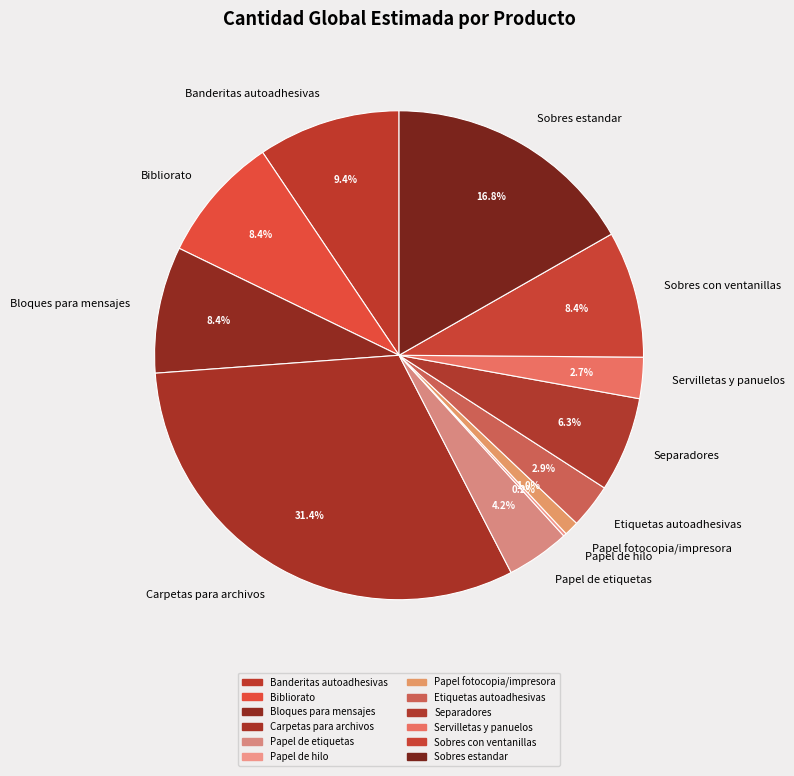

What percentage is NOT represented by Sobres con ventanillas?

91.6%